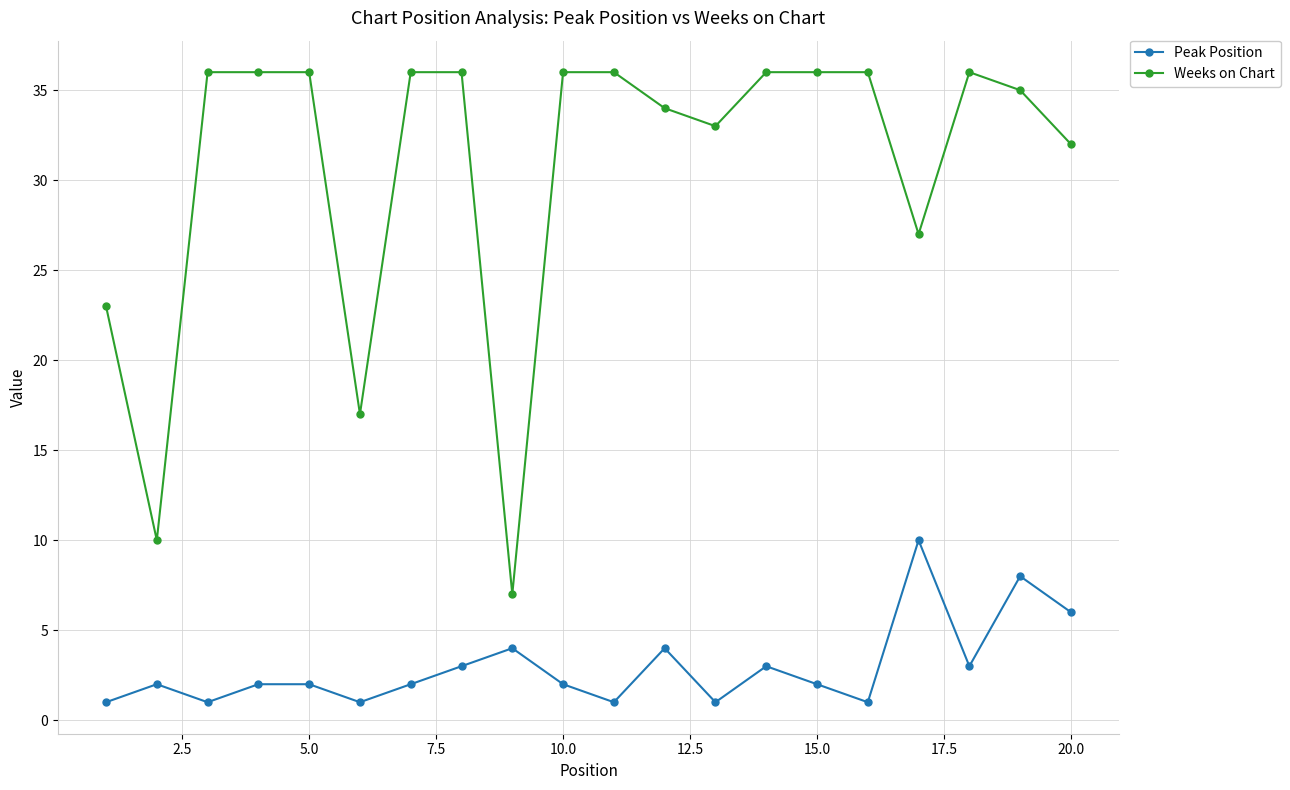

True or false: Peak Position and Weeks on Chart cross at least once.

False